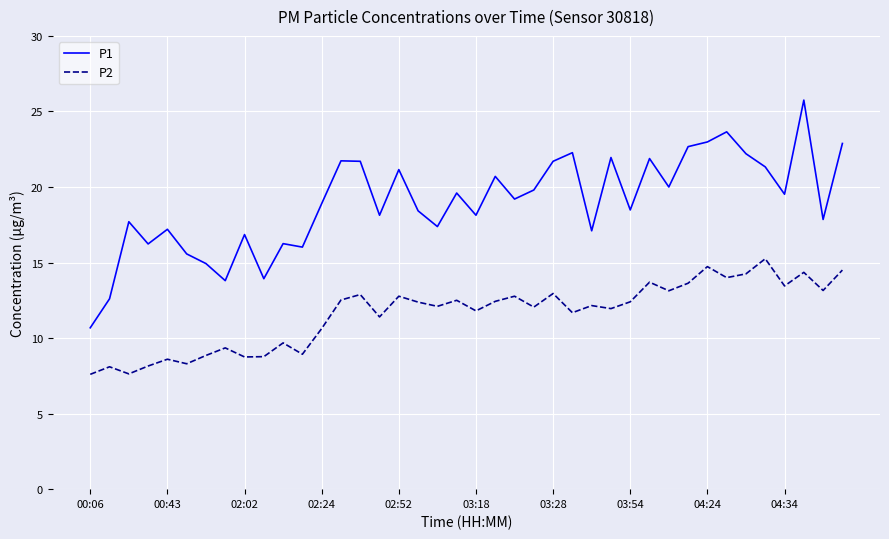

Which series has the largest total across all categories?

P1